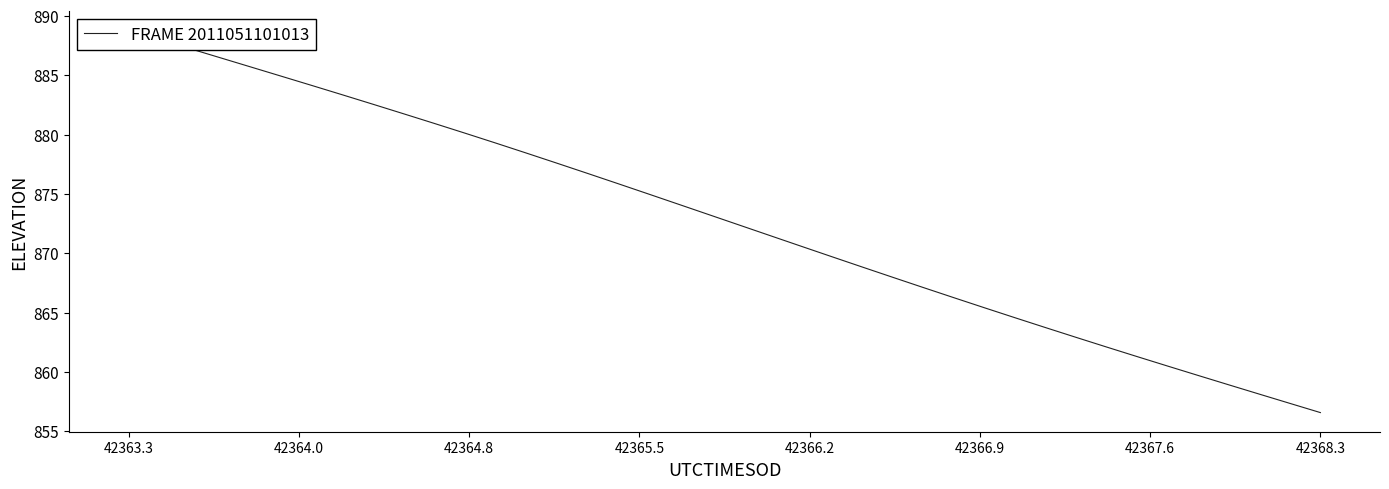

What is the smallest value displayed?

856.6